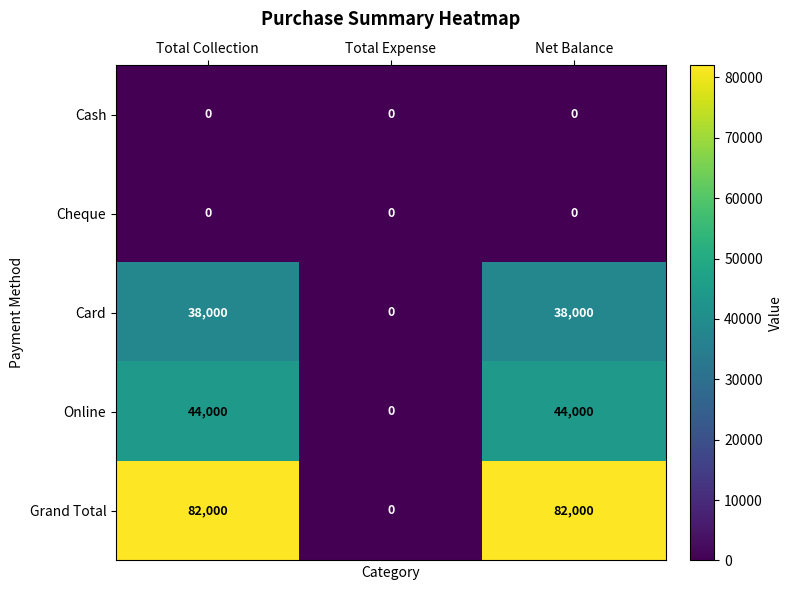

What is the difference between the second highest and minimum values in the Online series?

44000